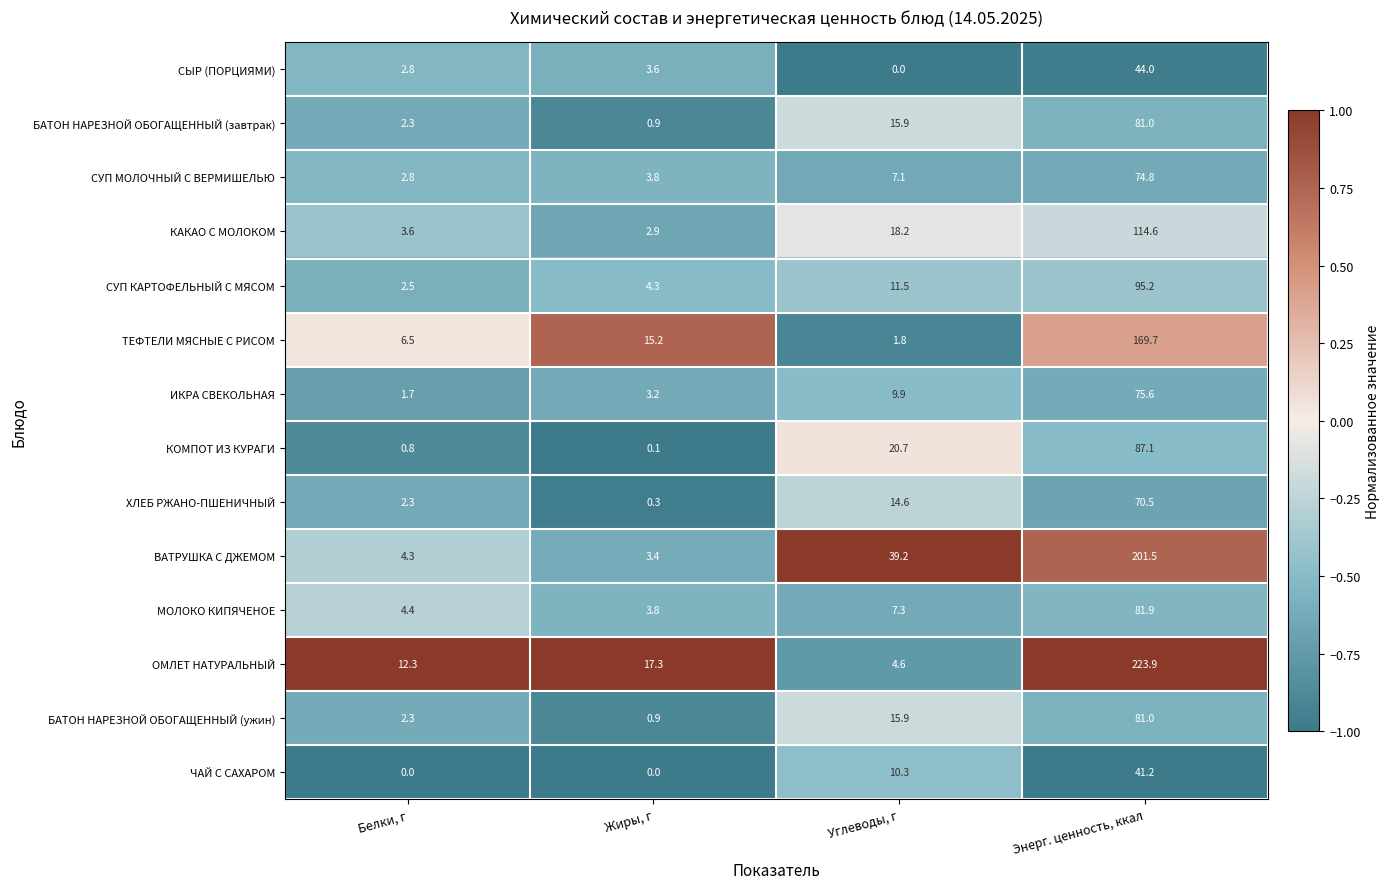

What is the highest value of the СЫР (ПОРЦИЯМИ) series?

44.0